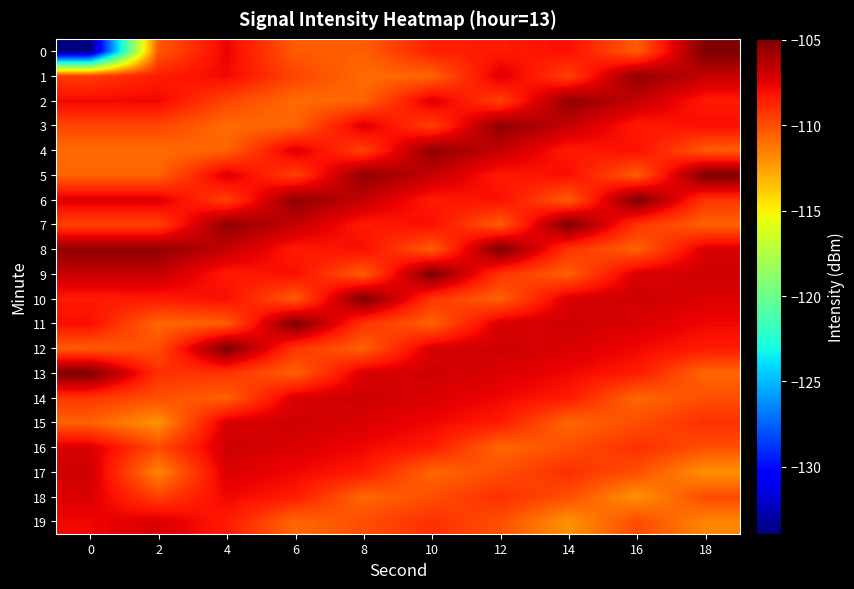

Reading right to left, extract all data points from this chart.

0: 18=-104.9	16=-110.4	14=-108.0	12=-108.4	10=-108.5	8=-110.5	6=-110.4	4=-107.7	2=-110.3	0=-133.9
1: 18=-106.8	16=-105.5	14=-109.6	12=-107.3	10=-110.7	8=-110.9	6=-109.7	4=-107.8	2=-108.4	0=-109.4
2: 18=-108.4	16=-106.8	14=-105.5	12=-109.6	10=-107.3	8=-110.7	6=-110.9	4=-109.7	2=-107.8	0=-107.8
3: 18=-108.0	16=-108.4	14=-106.8	12=-105.5	10=-109.6	8=-107.3	6=-110.7	4=-110.9	2=-109.7	0=-109.7
4: 18=-110.4	16=-108.0	14=-108.4	12=-106.8	10=-105.5	8=-109.6	6=-107.3	4=-110.7	2=-110.9	0=-110.9
5: 18=-104.9	16=-110.4	14=-108.0	12=-108.4	10=-106.8	8=-105.5	6=-109.6	4=-107.3	2=-110.7	0=-110.7
6: 18=-109.2	16=-104.9	14=-110.4	12=-108.0	10=-108.4	8=-106.8	6=-105.5	4=-109.6	2=-107.3	0=-107.3
7: 18=-110.6	16=-109.2	14=-104.9	12=-110.4	10=-108.0	8=-108.4	6=-106.8	4=-105.5	2=-109.6	0=-109.6
8: 18=-107.2	16=-110.6	14=-109.2	12=-104.9	10=-110.4	8=-108.0	6=-108.4	4=-106.8	2=-105.5	0=-105.5
9: 18=-107.0	16=-107.2	14=-110.6	12=-109.2	10=-104.9	8=-110.4	6=-108.0	4=-108.4	2=-106.8	0=-106.8
10: 18=-107.3	16=-107.0	14=-107.2	12=-110.6	10=-109.2	8=-104.9	6=-110.4	4=-108.0	2=-108.4	0=-108.4
11: 18=-107.8	16=-107.3	14=-107.0	12=-107.2	10=-110.6	8=-109.2	6=-104.9	4=-110.4	2=-110.7	0=-108.0
12: 18=-108.4	16=-107.8	14=-107.3	12=-107.0	10=-107.2	8=-110.6	6=-109.2	4=-104.9	2=-110.0	0=-110.4
13: 18=-110.7	16=-108.4	14=-107.8	12=-107.3	10=-107.0	8=-107.2	6=-110.6	4=-109.2	2=-109.0	0=-104.9
14: 18=-110.0	16=-110.7	14=-108.4	12=-107.8	10=-107.3	8=-107.0	6=-107.2	4=-110.6	2=-110.0	0=-109.2
15: 18=-109.0	16=-110.0	14=-110.7	12=-108.4	10=-107.8	8=-107.3	6=-107.0	4=-107.2	2=-112.1	0=-110.6
16: 18=-110.0	16=-109.0	14=-110.0	12=-110.7	10=-108.4	8=-107.8	6=-107.3	4=-107.0	2=-109.8	0=-107.2
17: 18=-112.1	16=-110.0	14=-109.0	12=-110.0	10=-110.7	8=-108.4	6=-107.8	4=-107.3	2=-111.7	0=-107.0
18: 18=-109.8	16=-112.1	14=-110.0	12=-109.0	10=-110.0	8=-110.7	6=-108.4	4=-107.8	2=-109.5	0=-107.3
19: 18=-111.7	16=-109.8	14=-112.1	12=-110.0	10=-109.0	8=-110.0	6=-110.7	4=-108.4	2=-107.2	0=-107.8